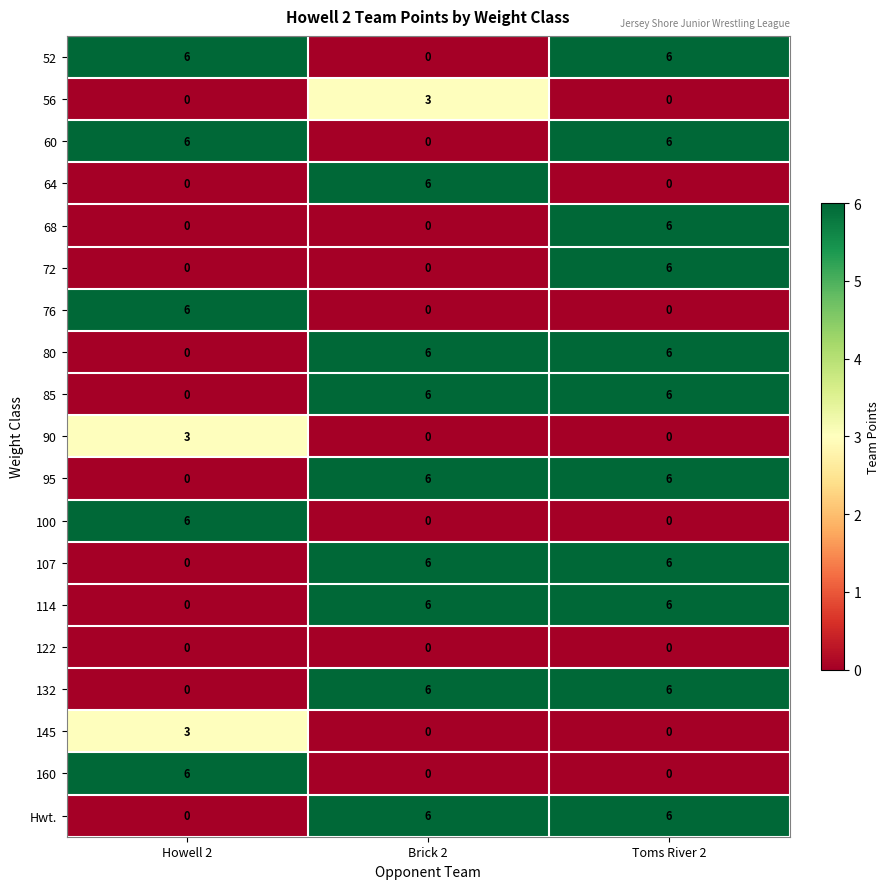

At which category is the sum across all series the highest?

Toms River 2